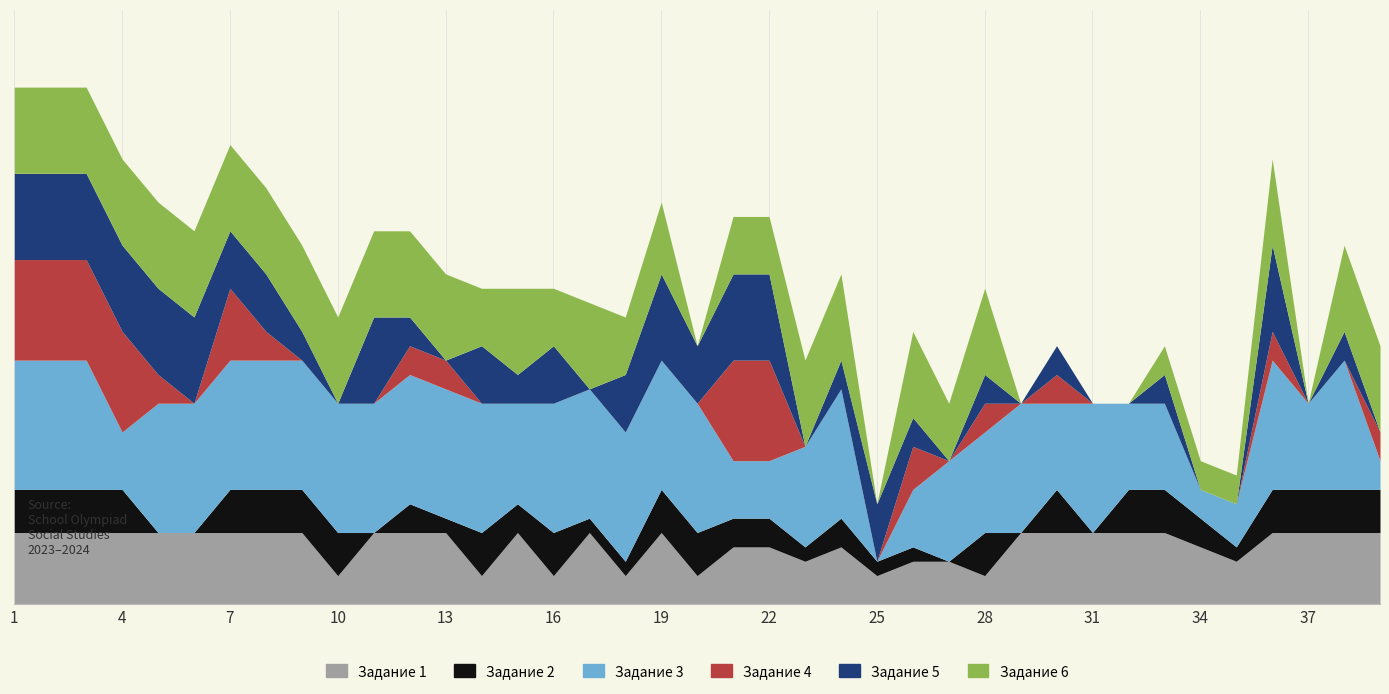

How many lines are shown in the chart?

6